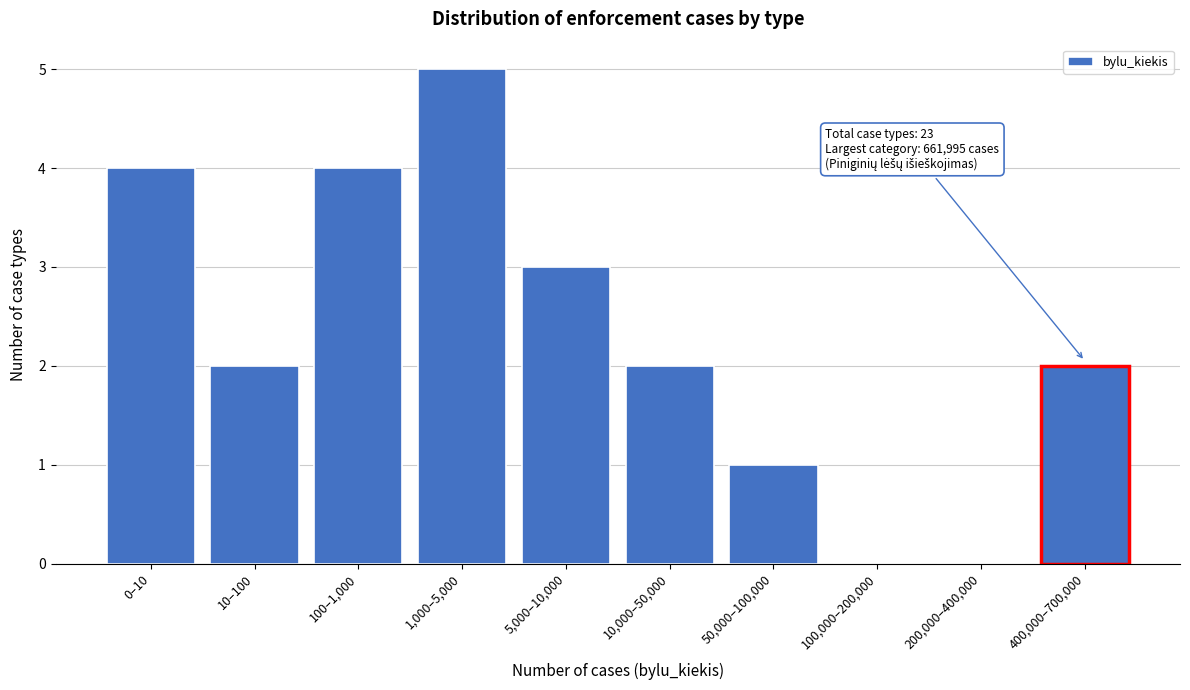

Reading left to right, transcribe all the data shown in this chart.

0–10=4	10–100=2	100–1,000=4	1,000–5,000=5	5,000–10,000=3	10,000–50,000=2	50,000–100,000=1	100,000–200,000=0	200,000–400,000=0	400,000–700,000=2